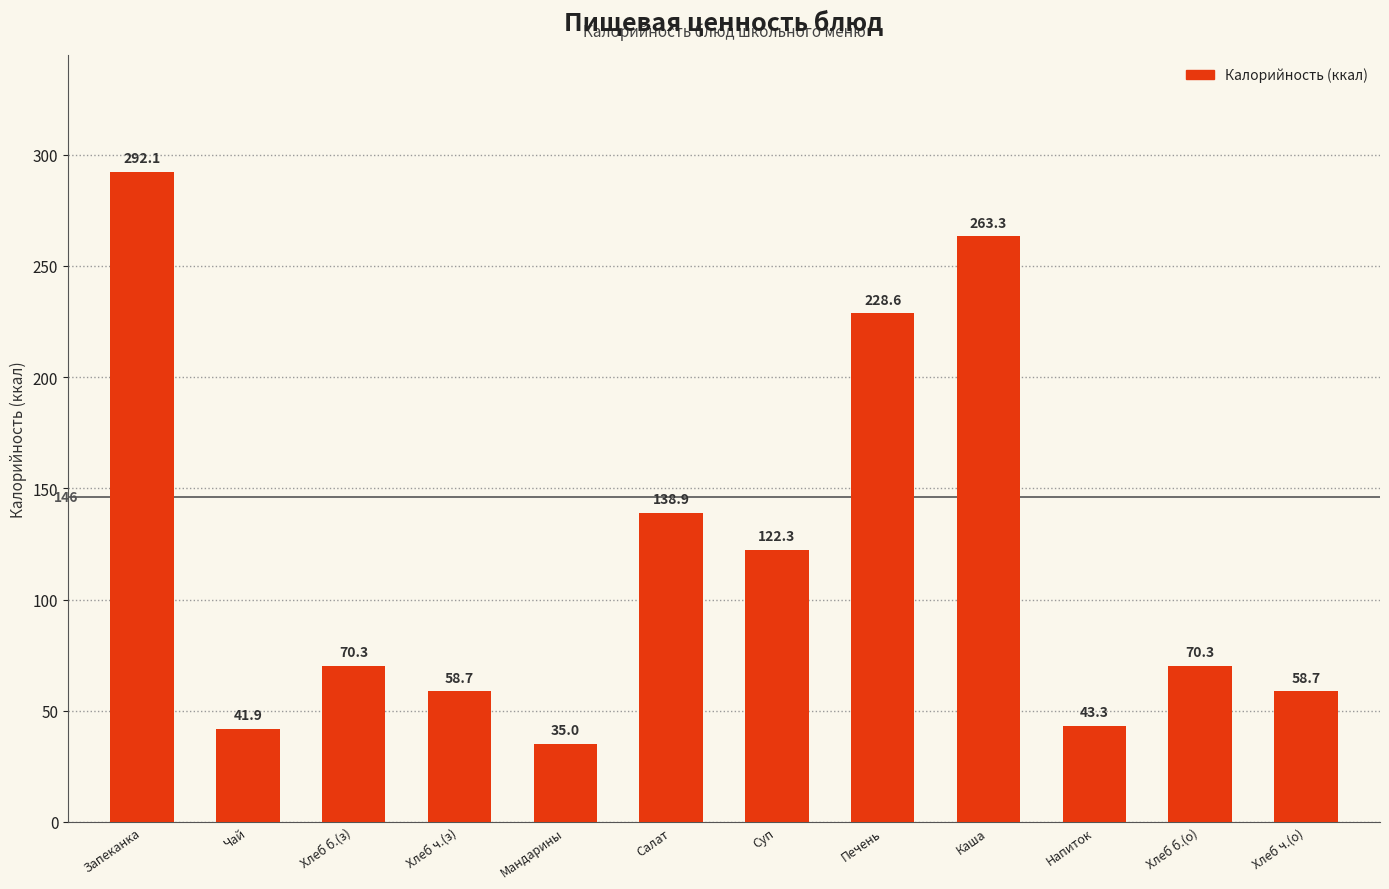

True or false: the data shows 292.1 at Запеканка.

True